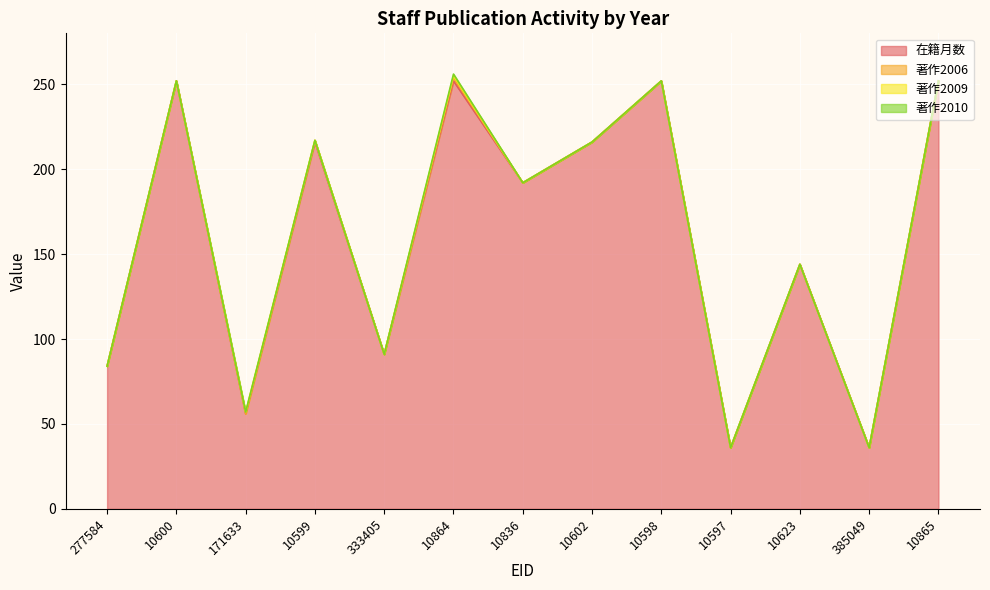

Which has a higher value, 10600 or 333405?

10600